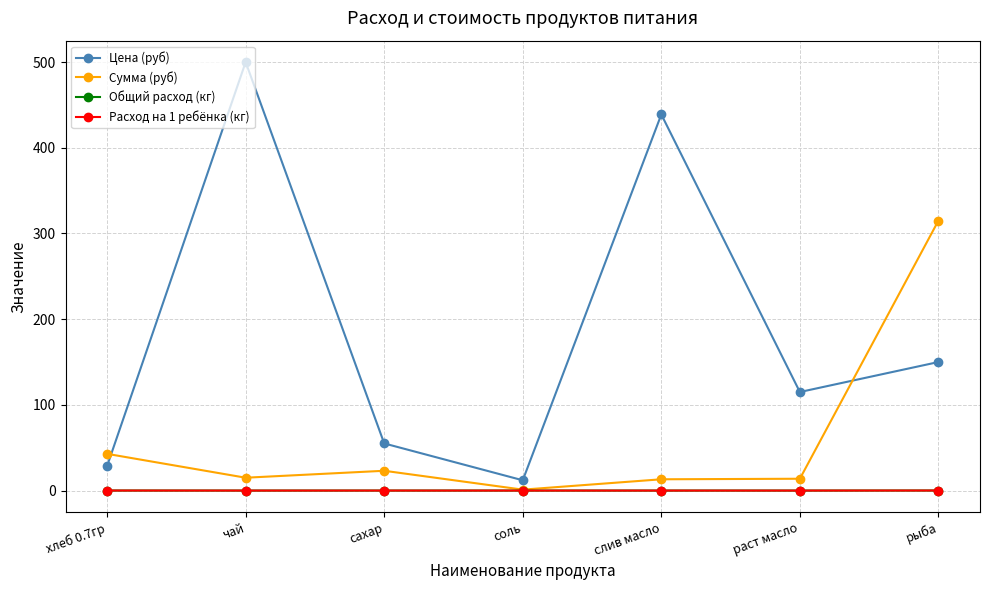

What is the label of the 2nd point from the left?

чай